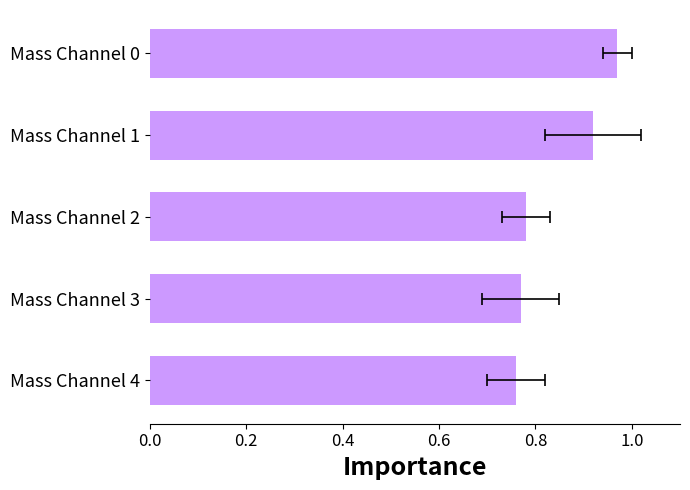

How many categories are shown in the chart?

5